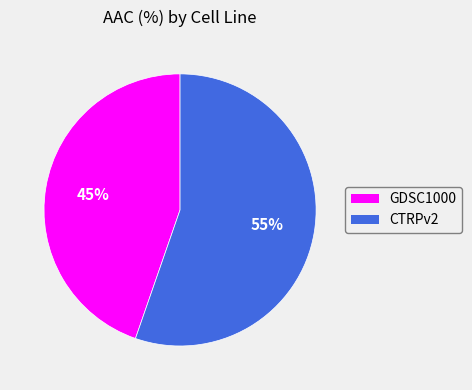

Is it true that GDSC1000 is 31% of the pie?

False